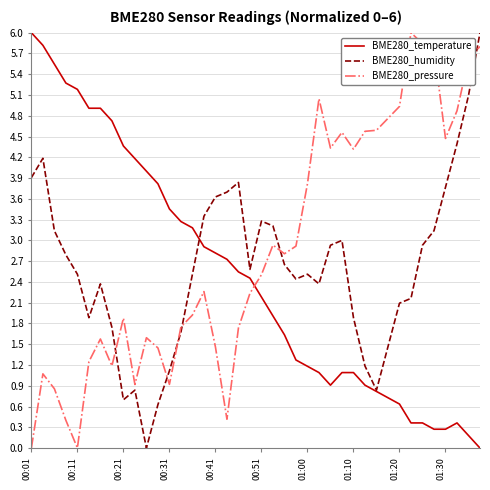

What is the average value of the BME280_temperature series?

2.5